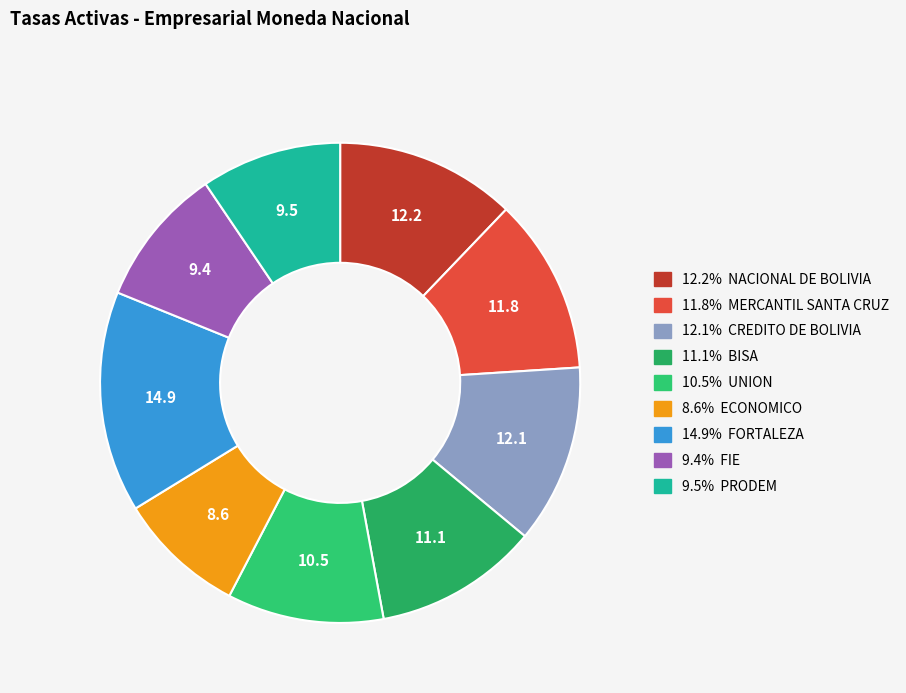

Rank the categories by value from highest to lowest.

FORTALEZA, NACIONAL DE BOLIVIA, CREDITO DE BOLIVIA, MERCANTIL SANTA CRUZ, BISA, UNION, PRODEM, FIE, ECONOMICO